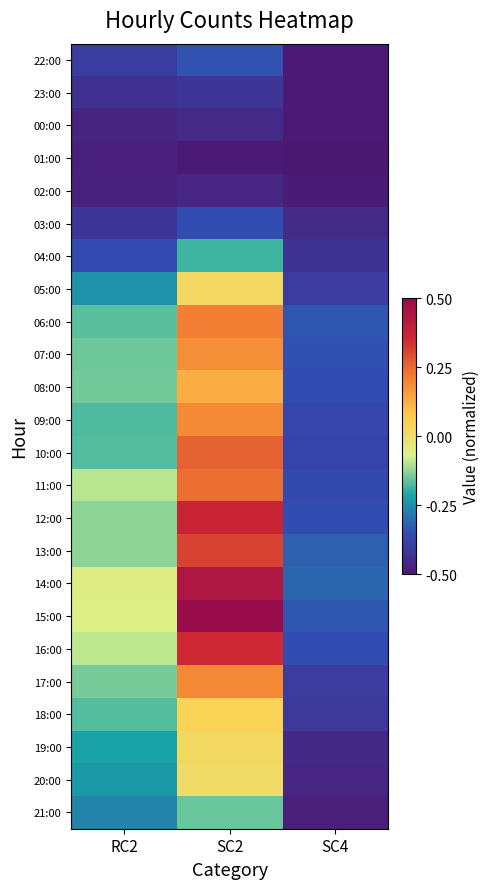

Reading left to right, transcribe all the data shown in this chart.

22:00: RC2=-0.4	SC2=-0.3	SC4=-0.5
23:00: RC2=-0.4	SC2=-0.4	SC4=-0.5
00:00: RC2=-0.5	SC2=-0.5	SC4=-0.5
01:00: RC2=-0.5	SC2=-0.5	SC4=-0.5
02:00: RC2=-0.5	SC2=-0.5	SC4=-0.5
03:00: RC2=-0.4	SC2=-0.4	SC4=-0.5
04:00: RC2=-0.4	SC2=-0.2	SC4=-0.4
05:00: RC2=-0.2	SC2=0.0	SC4=-0.4
06:00: RC2=-0.2	SC2=0.2	SC4=-0.3
07:00: RC2=-0.2	SC2=0.2	SC4=-0.3
08:00: RC2=-0.1	SC2=0.1	SC4=-0.4
09:00: RC2=-0.2	SC2=0.2	SC4=-0.4
10:00: RC2=-0.2	SC2=0.3	SC4=-0.4
11:00: RC2=-0.1	SC2=0.2	SC4=-0.4
12:00: RC2=-0.1	SC2=0.4	SC4=-0.4
13:00: RC2=-0.1	SC2=0.3	SC4=-0.3
14:00: RC2=-0.1	SC2=0.4	SC4=-0.3
15:00: RC2=-0.1	SC2=0.5	SC4=-0.3
16:00: RC2=-0.1	SC2=0.4	SC4=-0.4
17:00: RC2=-0.1	SC2=0.2	SC4=-0.4
18:00: RC2=-0.2	SC2=0.0	SC4=-0.4
19:00: RC2=-0.2	SC2=0.0	SC4=-0.5
20:00: RC2=-0.2	SC2=0.0	SC4=-0.5
21:00: RC2=-0.3	SC2=-0.2	SC4=-0.5